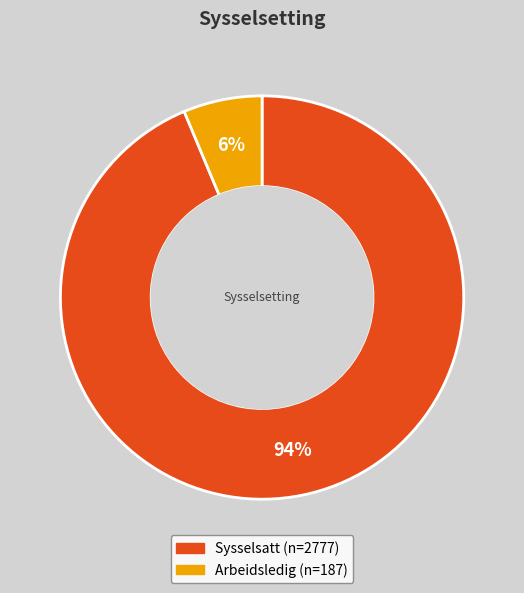

The Arbeidsledig slice represents 6% of the pie. True or false?

True